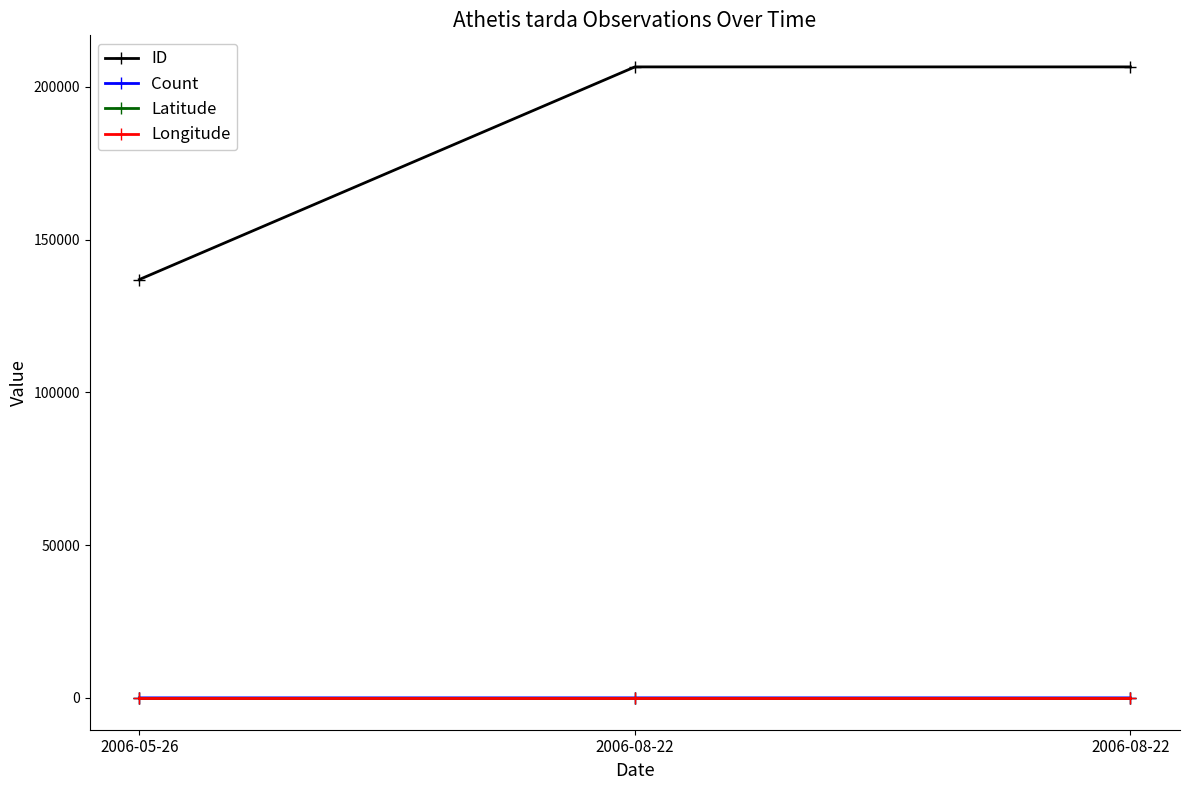

What value does the Count series have at 2006-05-26?

1.0